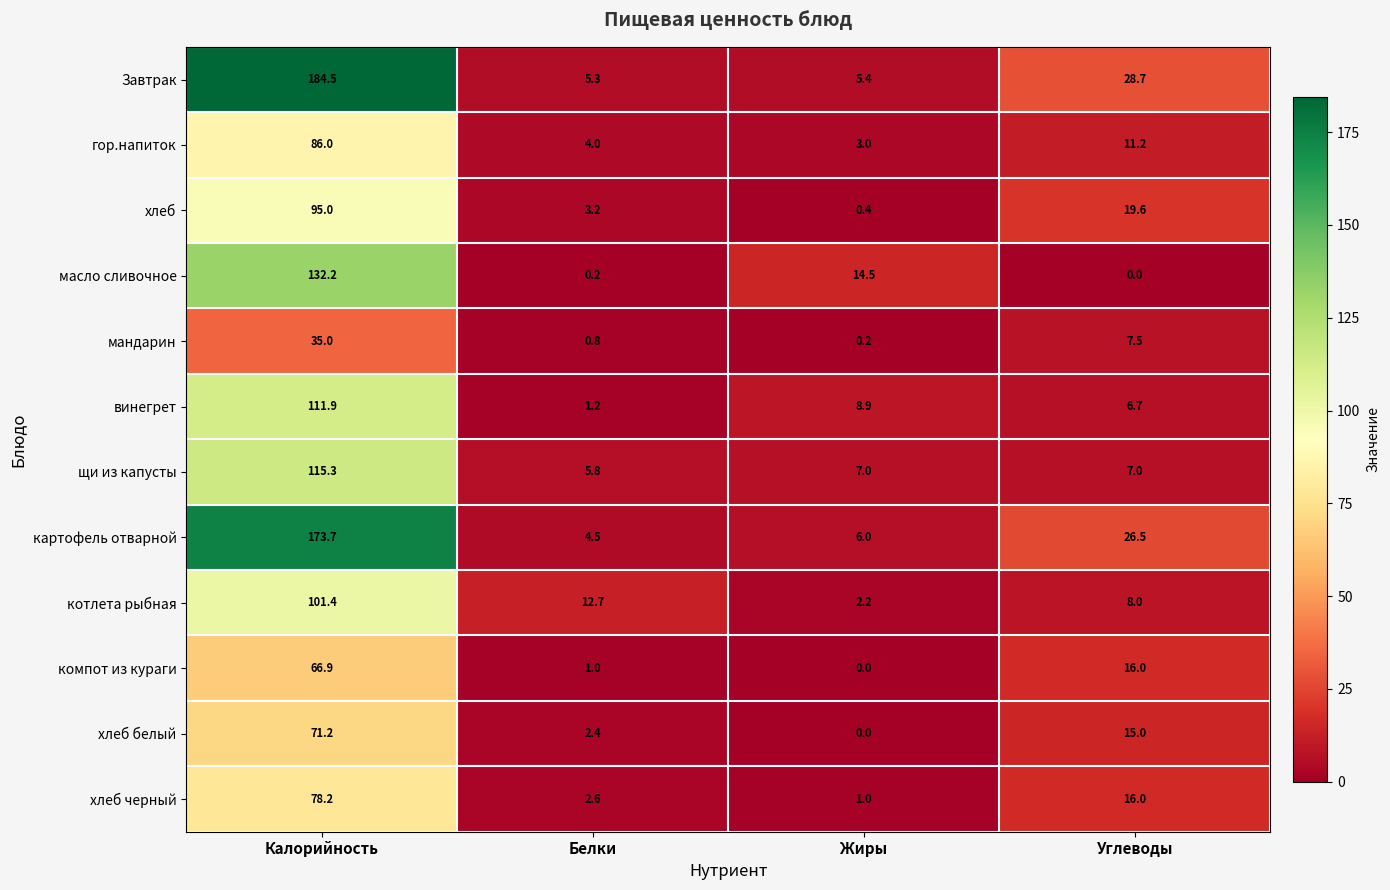

At which label is мандарин closest to 17?

Углеводы